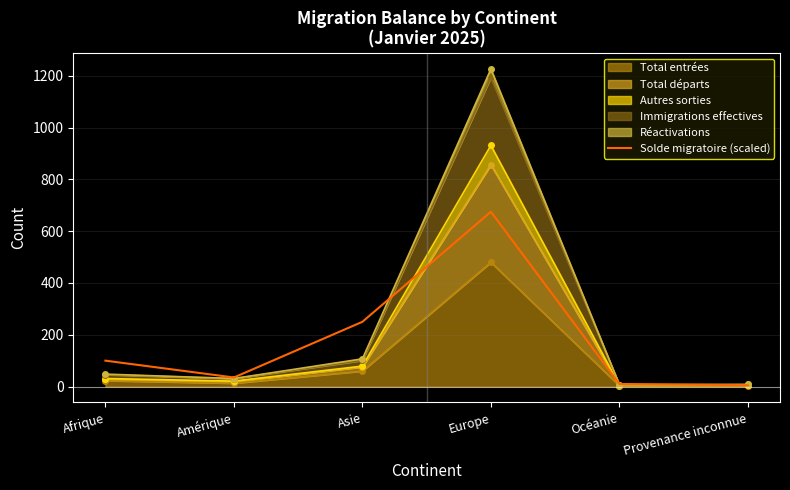

What is the label of the 1st point from the left?

Afrique